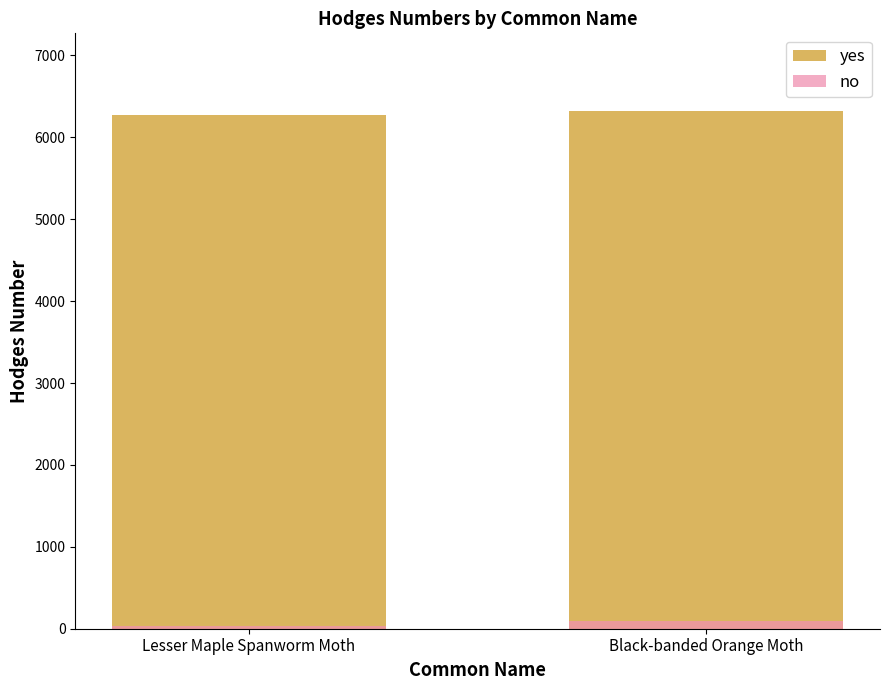

What is the sum of all no values?

120.3